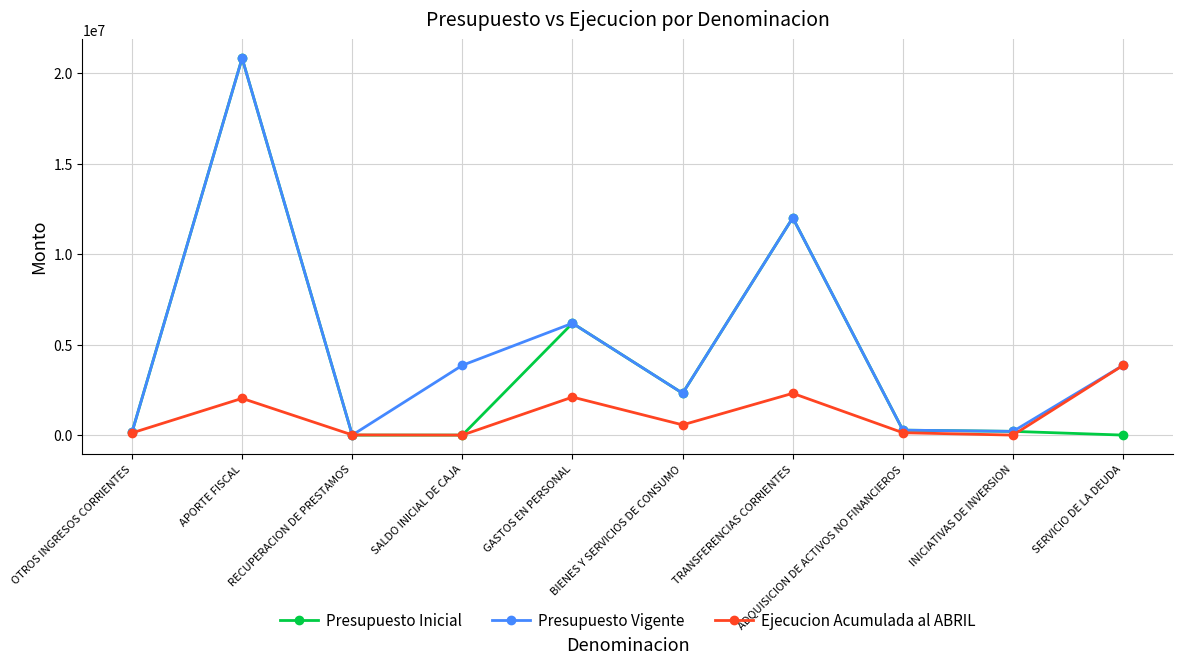

Rank the series by their average value, from highest to lowest.

Presupuesto Vigente, Presupuesto Inicial, Ejecucion Acumulada al ABRIL